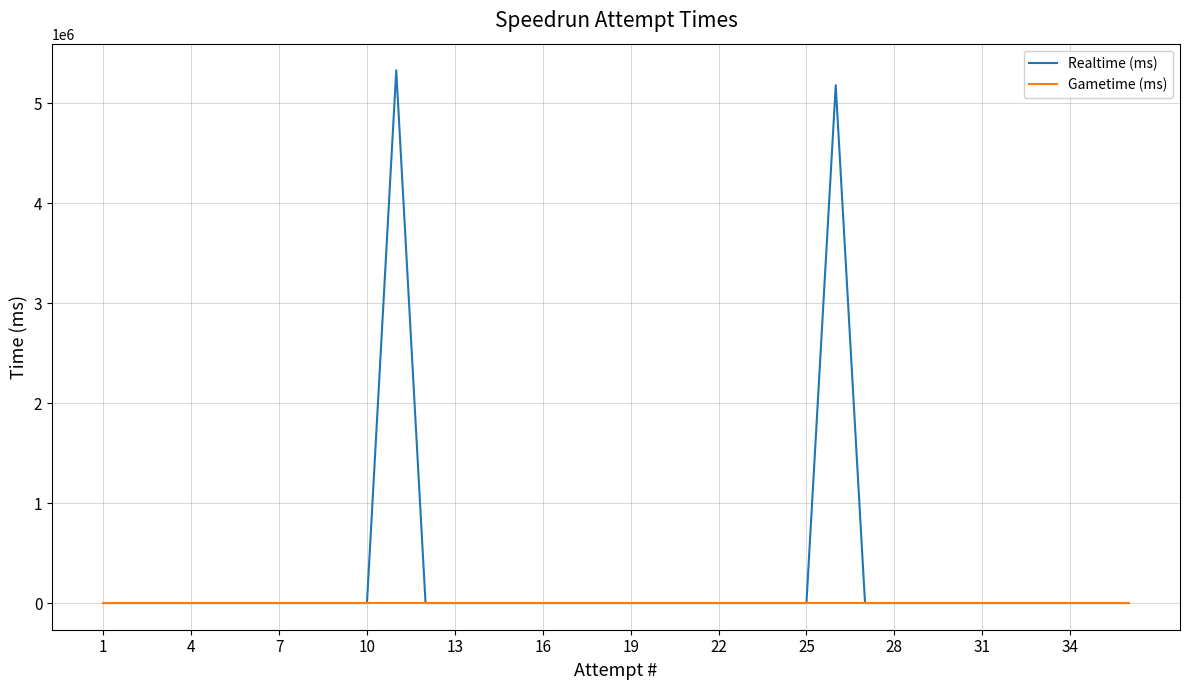

Rank the series by their average value, from highest to lowest.

Realtime (ms), Gametime (ms)